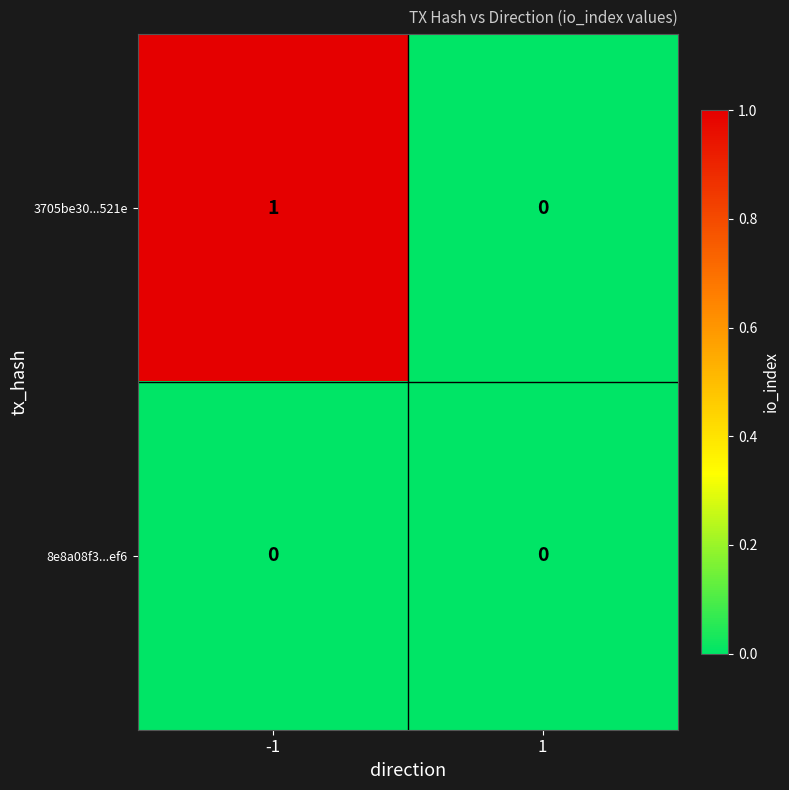

Which series has the largest range (max minus min)?

3705be30...521e